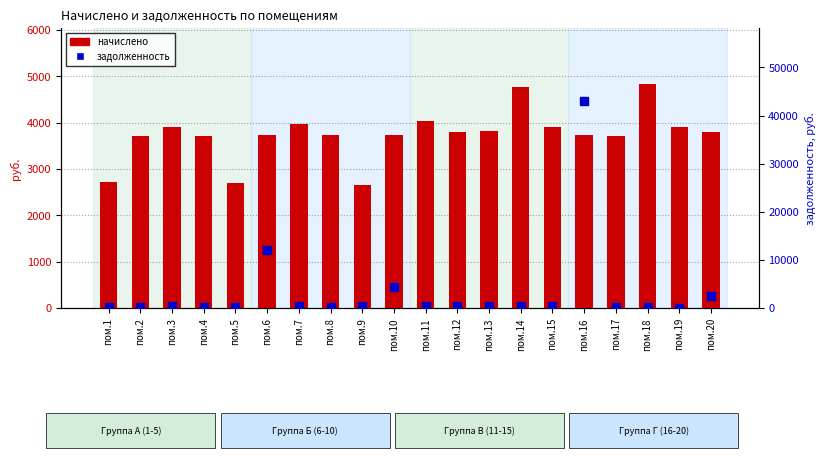

What is the total value across all series at пом.20?

6386.3